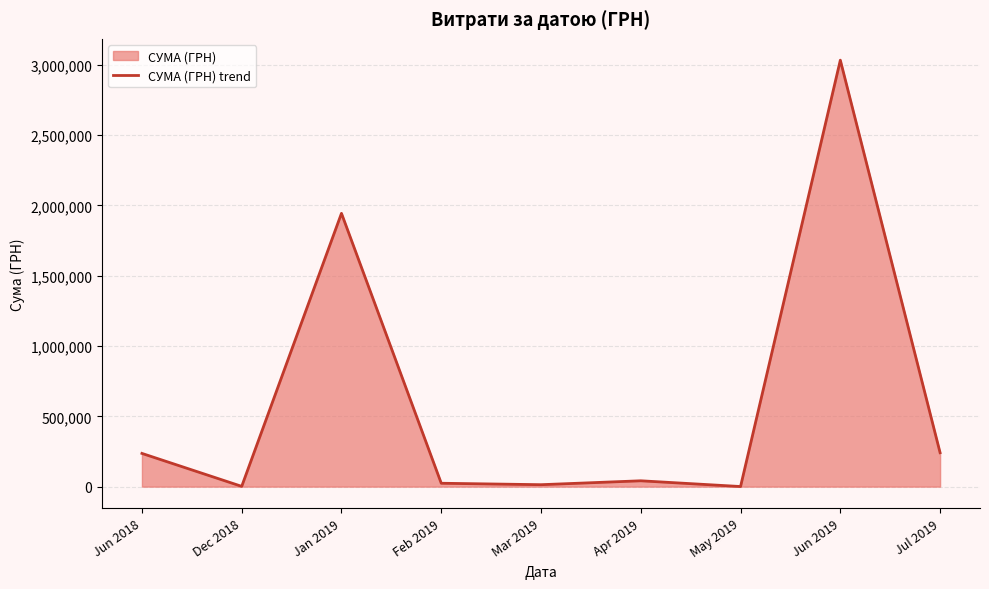

True or false: the data has more than 2 interior local peaks.

True